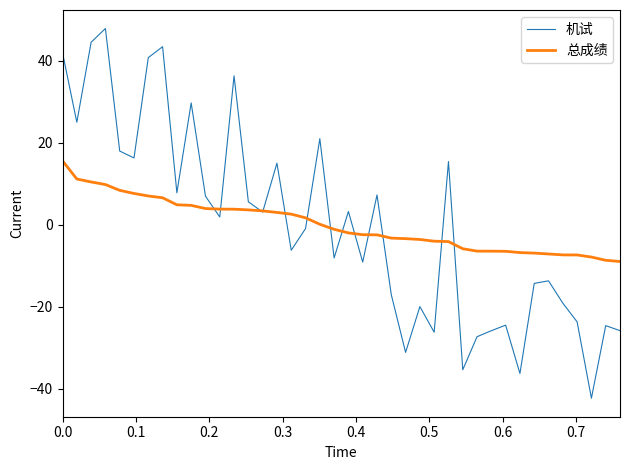

How many positive values does the 机试 series have?

20